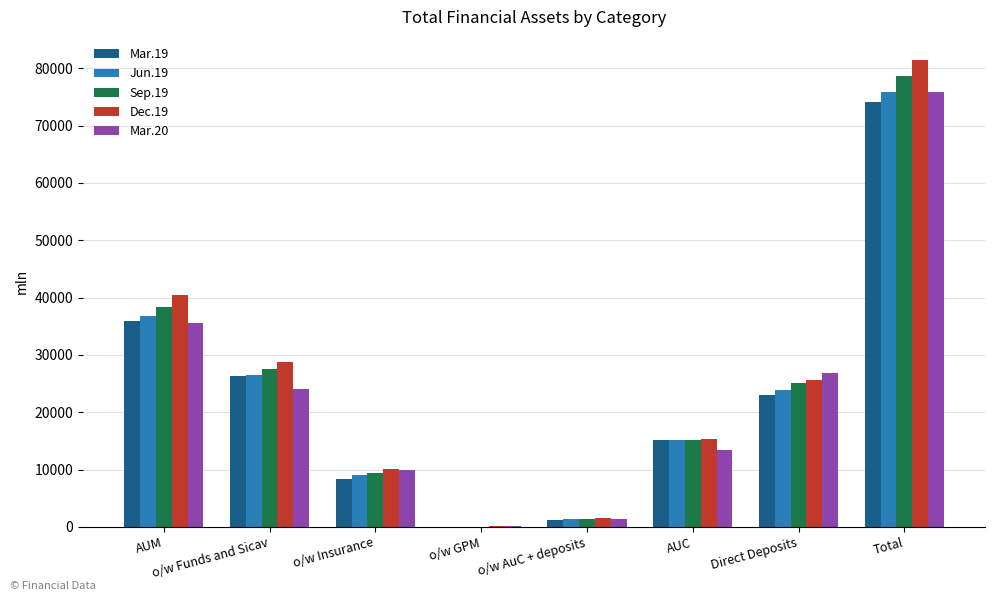

How many data points in Mar.20 are above 24121?

4